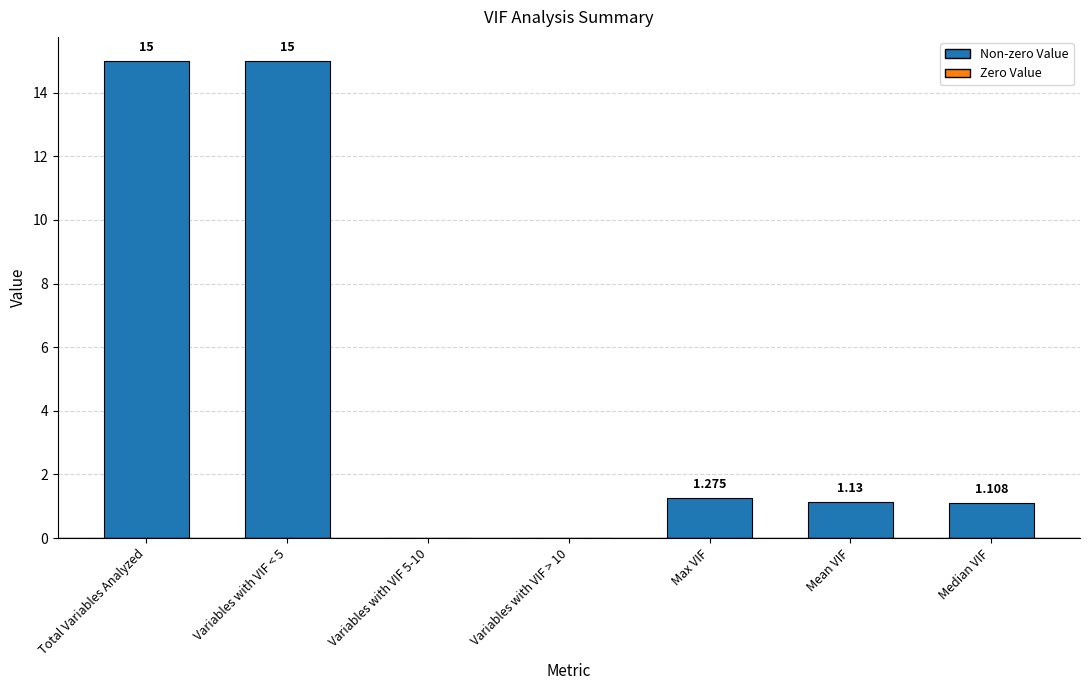

At which label is the value closest to 7?

Max VIF